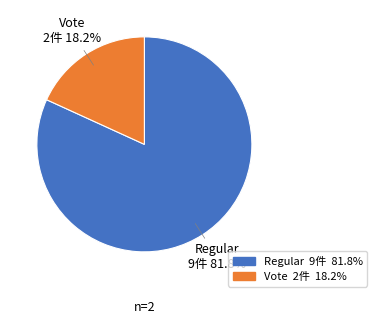

Which category has the biggest portion of the pie?

Regular